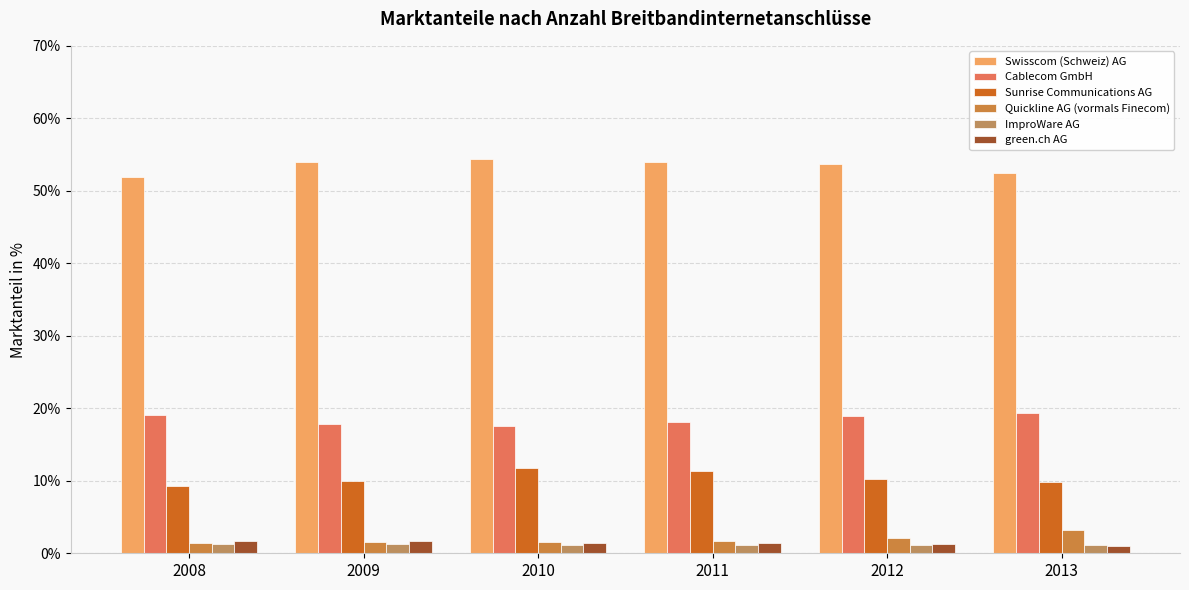

Which series has the largest range (max minus min)?

Swisscom (Schweiz) AG